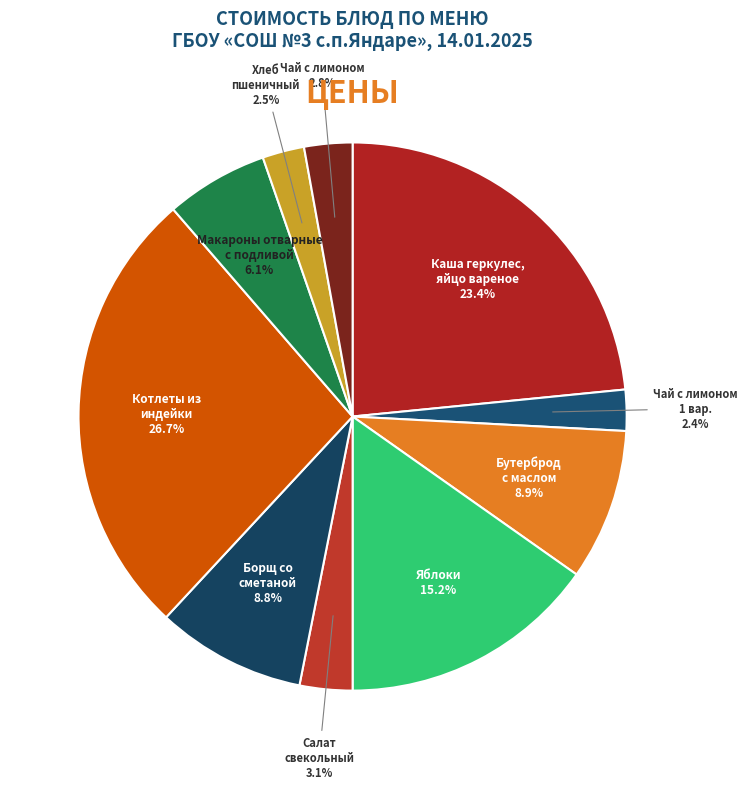

Is there any slice that represents more than half of the pie?

No